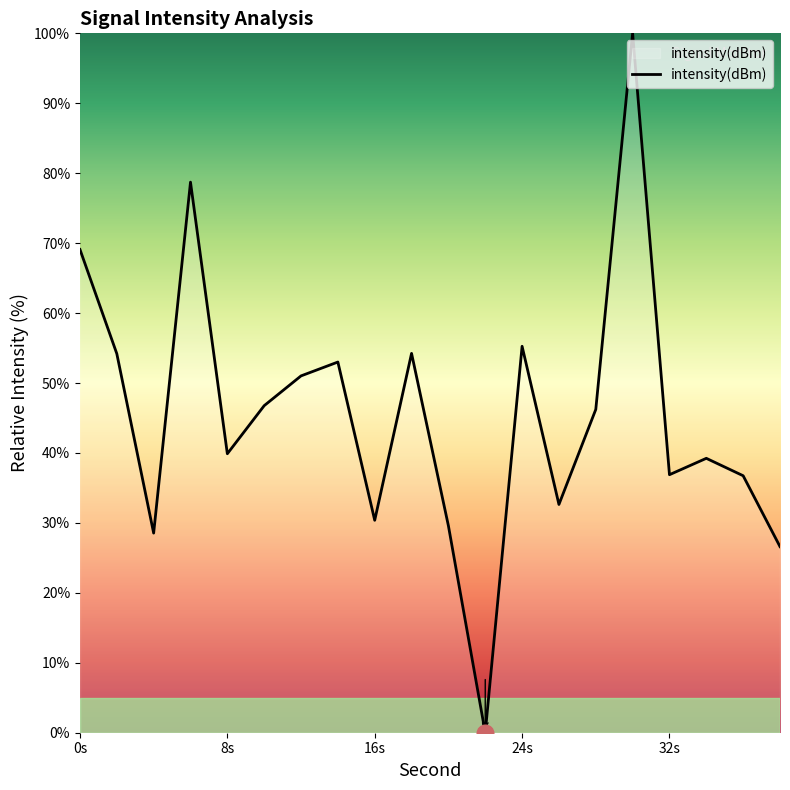

How many positive values are there?

19